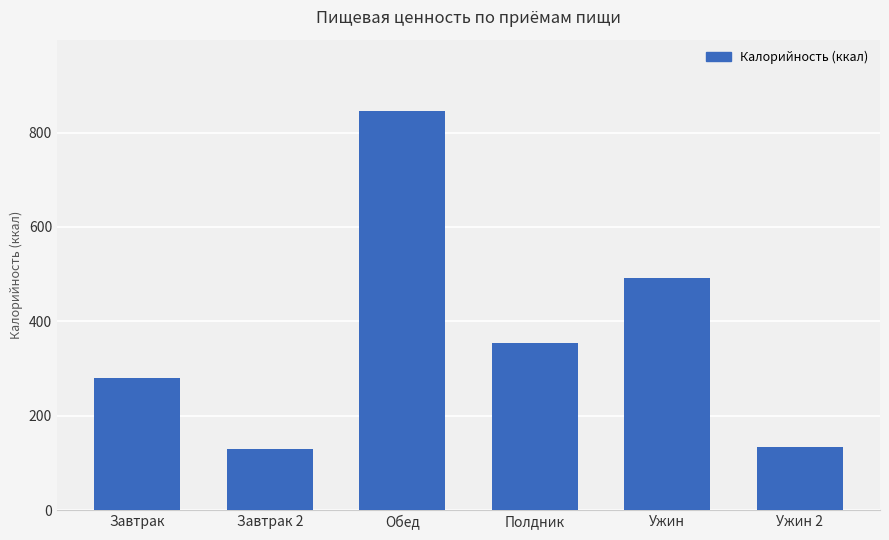

What position from the right is Ужин 2?

1